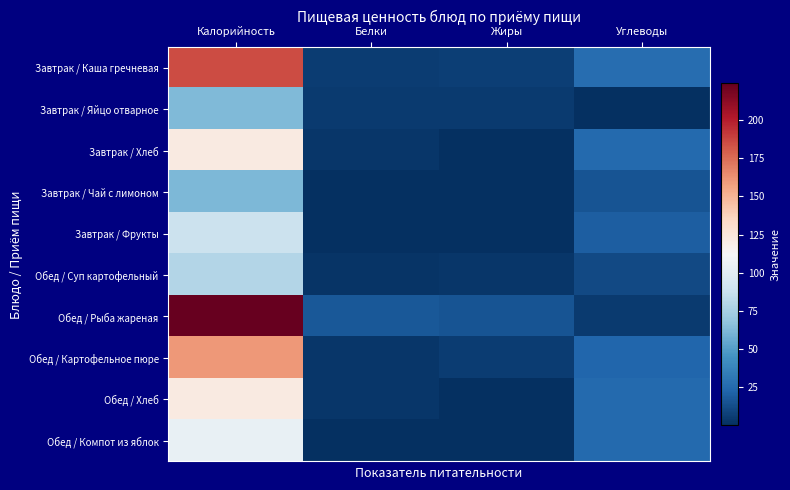

How many series are shown in this chart?

10